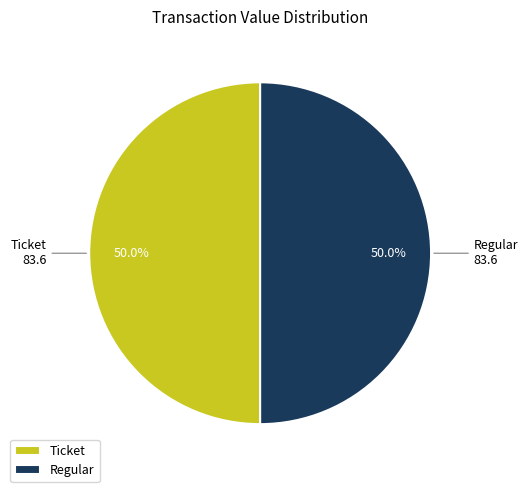

Count the number of slices in the pie.

2